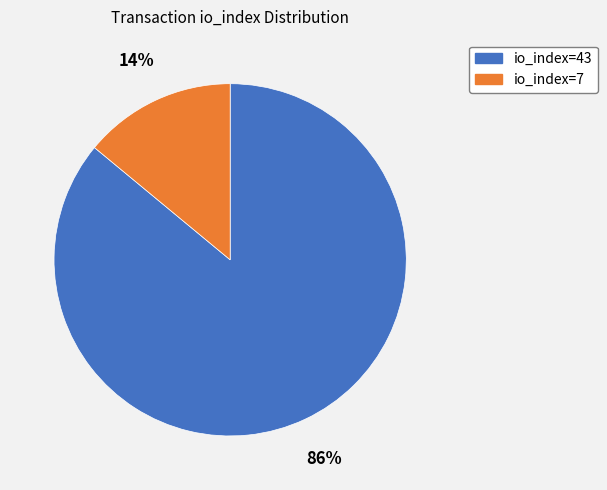

Is the sum of io_index=43 and io_index=7 greater than half?

Yes